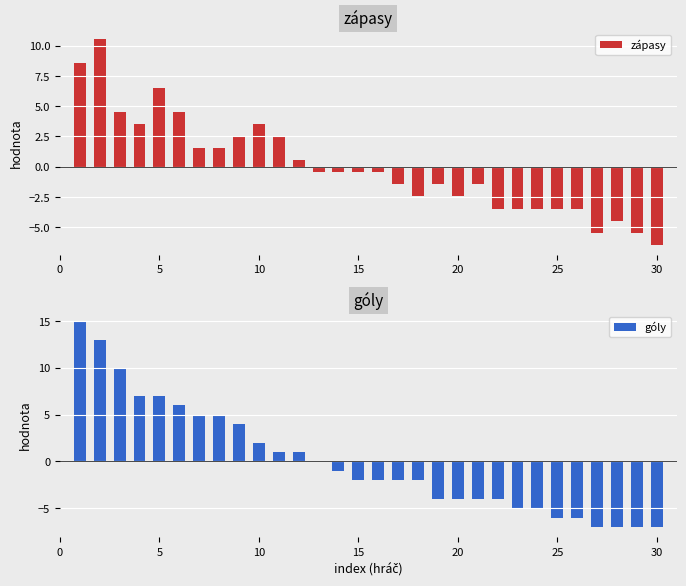

What is the value of the zápasy bar at the 3rd from the left?

4.5